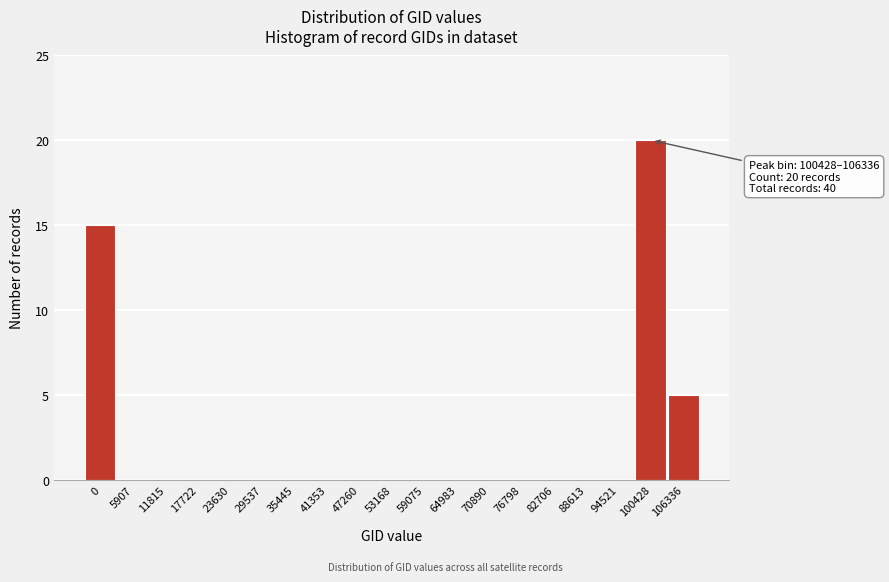

Reading left to right, extract all data points from this chart.

0=15	5907=0	11815=0	17722=0	23630=0	29537=0	35445=0	41353=0	47260=0	53168=0	59075=0	64983=0	70890=0	76798=0	82706=0	88613=0	94521=0	100428=20	106336=5